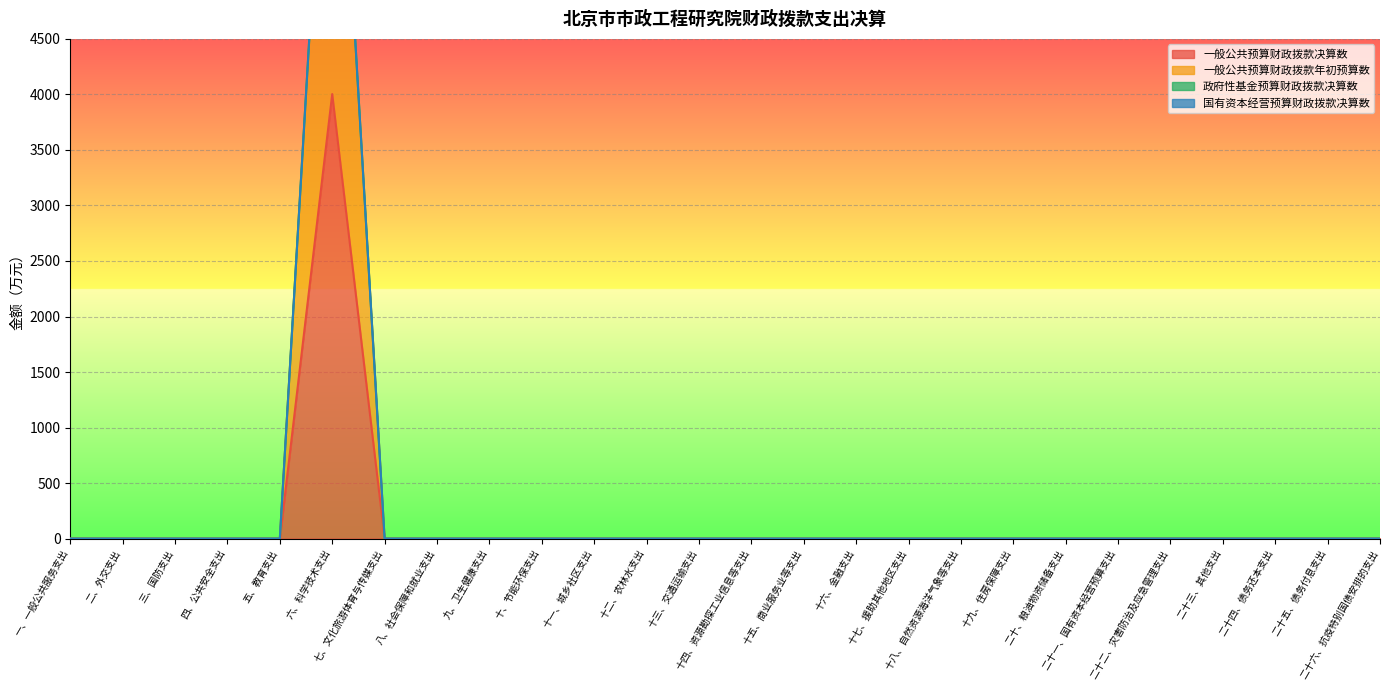

The 一般公共预算财政拨款年初预算数 series shows 2502.6 at 十四、资源勘探工业信息等支出. True or false?

False